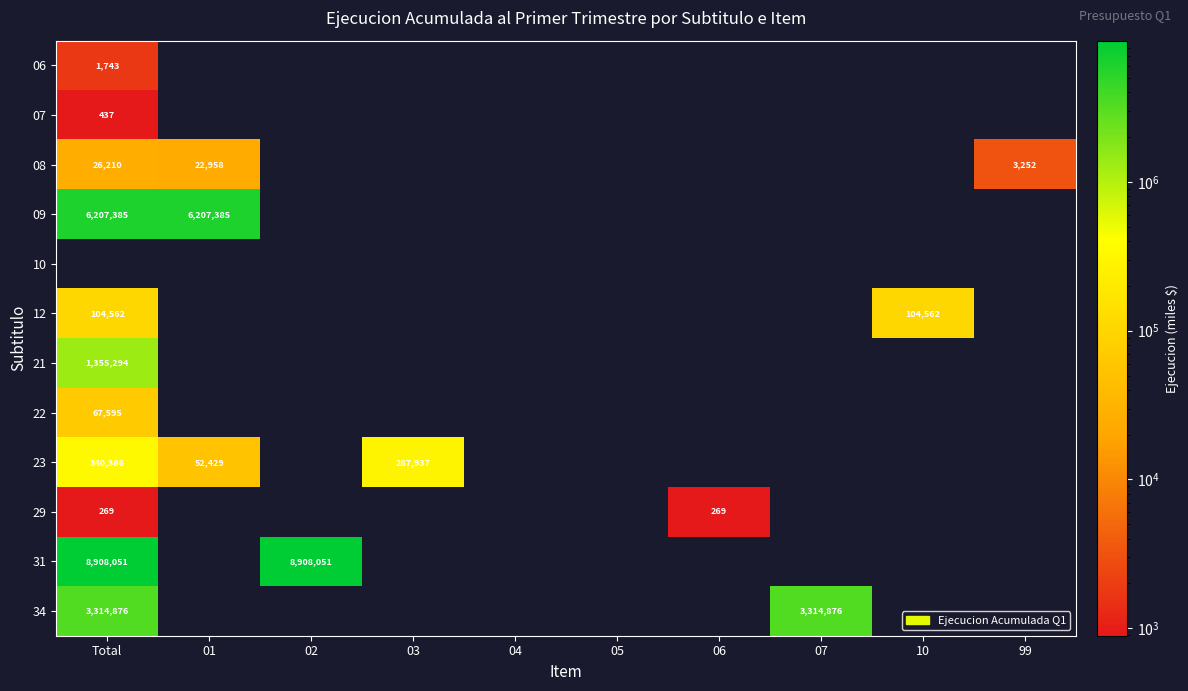

Is it true that 12 equals 50488 at 10?

False